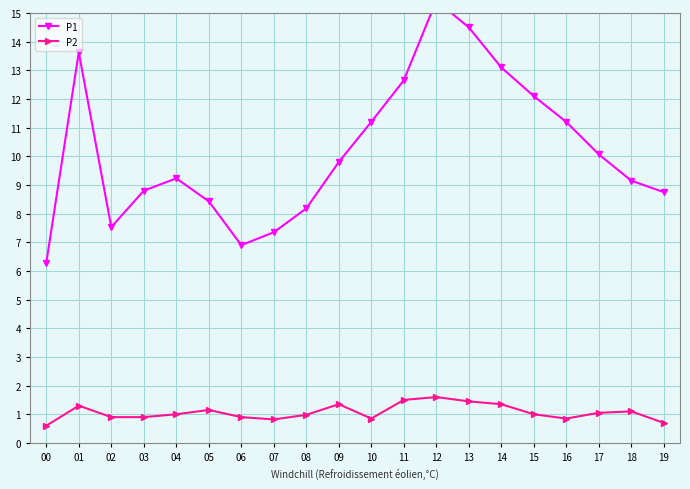

At which label does P2 first exceed 1?

01